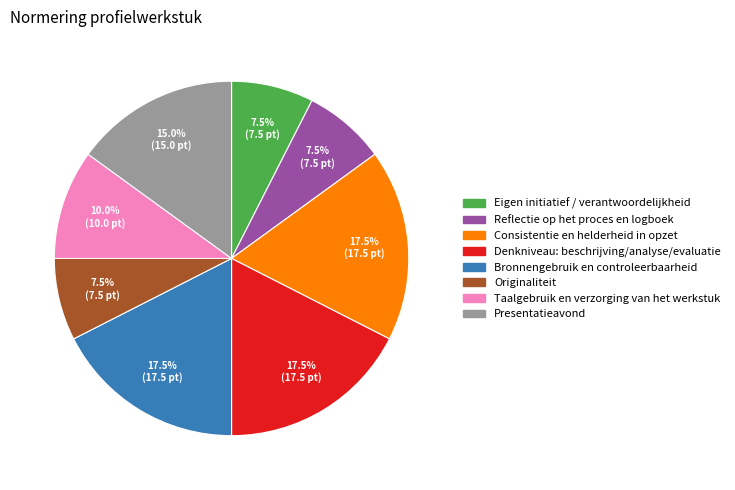

The Taalgebruik en verzorging van het werkstuk slice represents 10% of the pie. True or false?

True